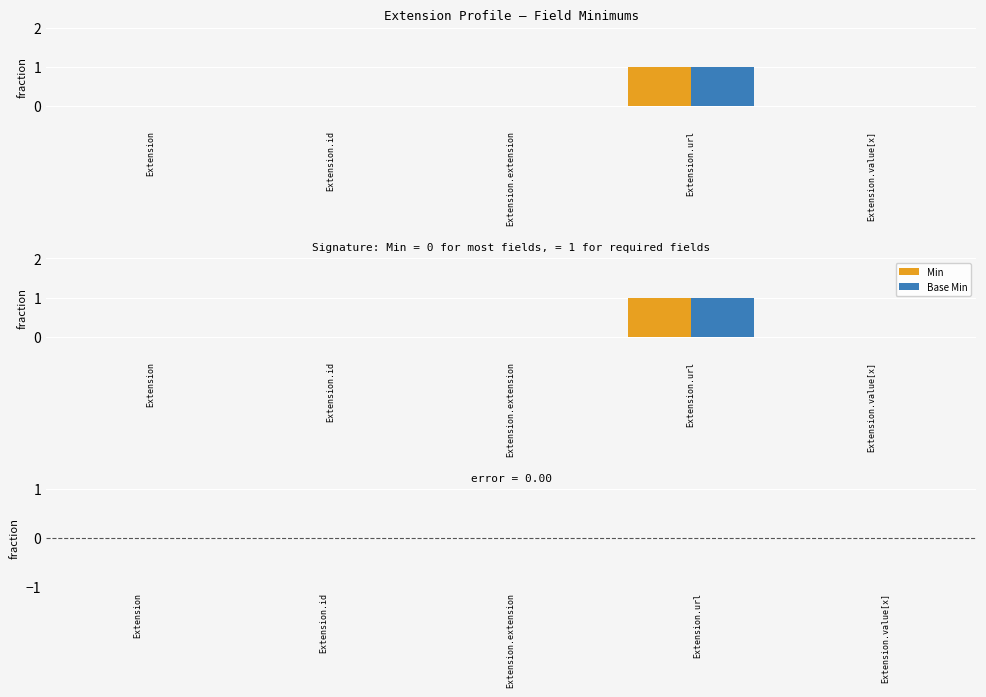

The value of Min at Extension is 0. True or false?

True